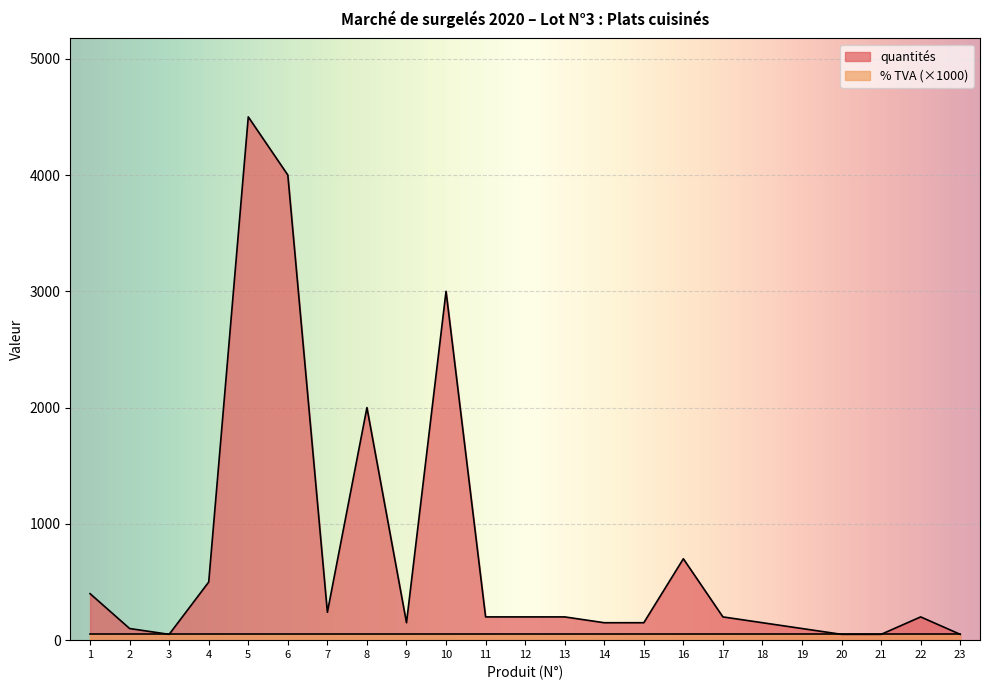

Which series changed the most between 3 and 10?

quantités